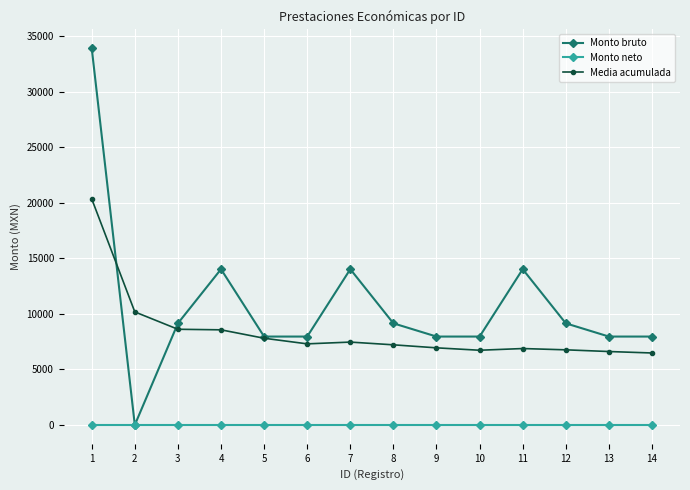

Count the number of categories in the chart.

14